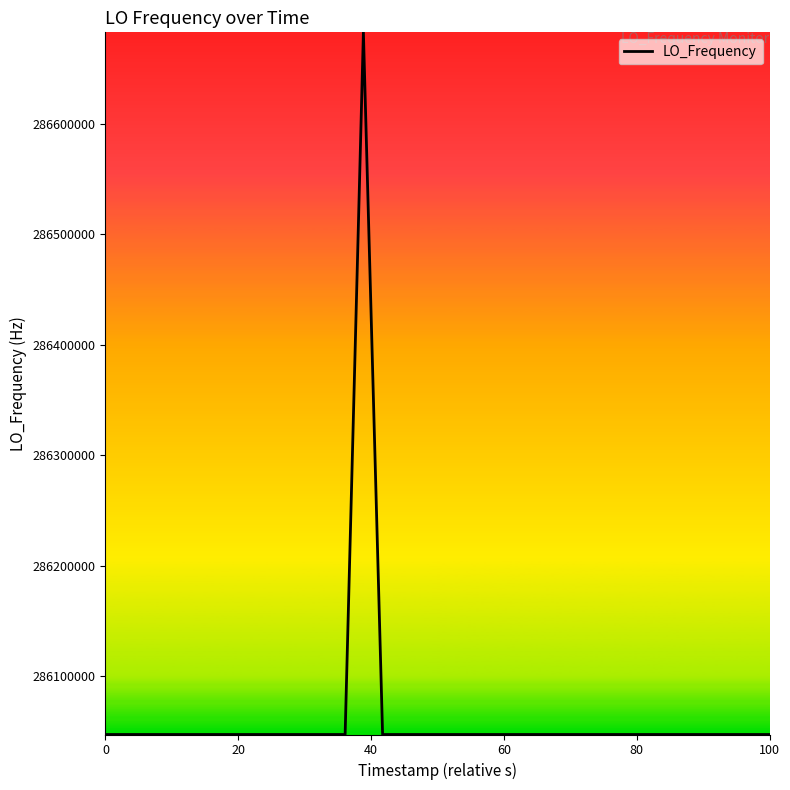

What is the greatest value displayed?

286682703.5